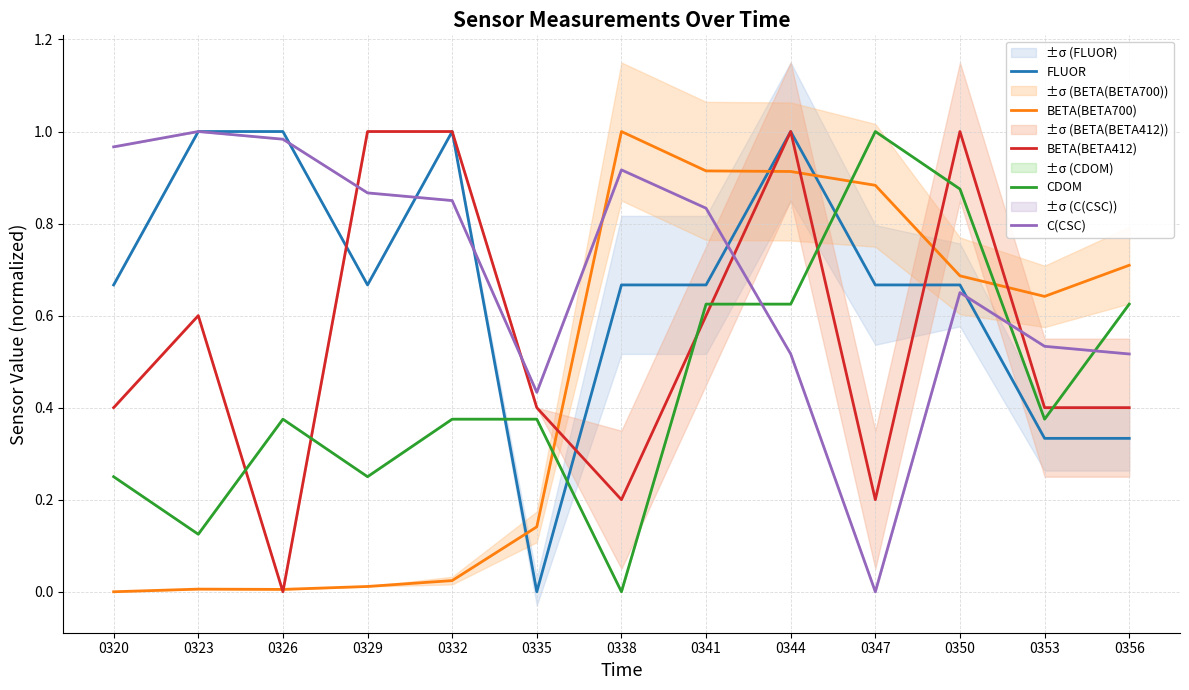

How many data points does each series have?

13